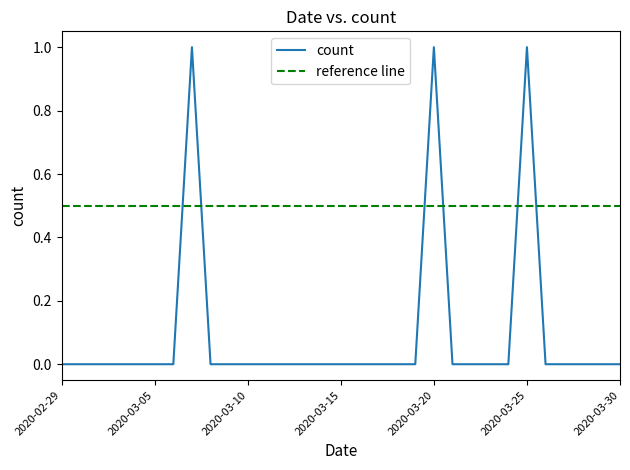

Where is the first local maximum?

2020-03-07